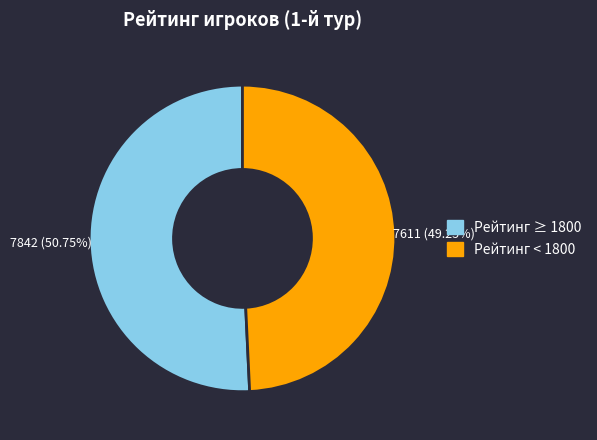

Which category accounts for the majority?

Рейтинг ≥ 1800